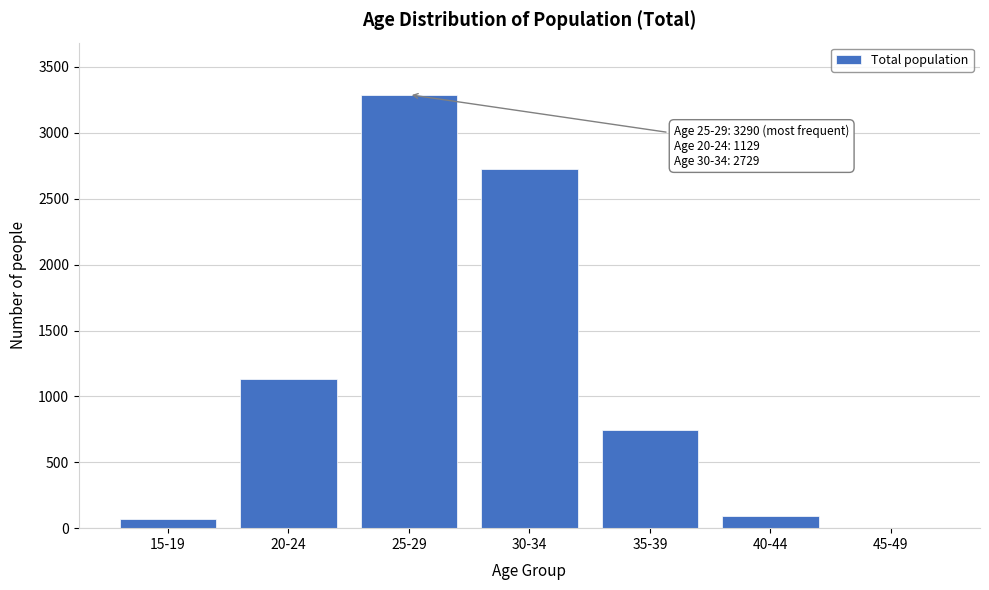

Reading left to right, list all the values displayed in this chart.

15-19=71	20-24=1129	25-29=3290	30-34=2729	35-39=748	40-44=92	45-49=2